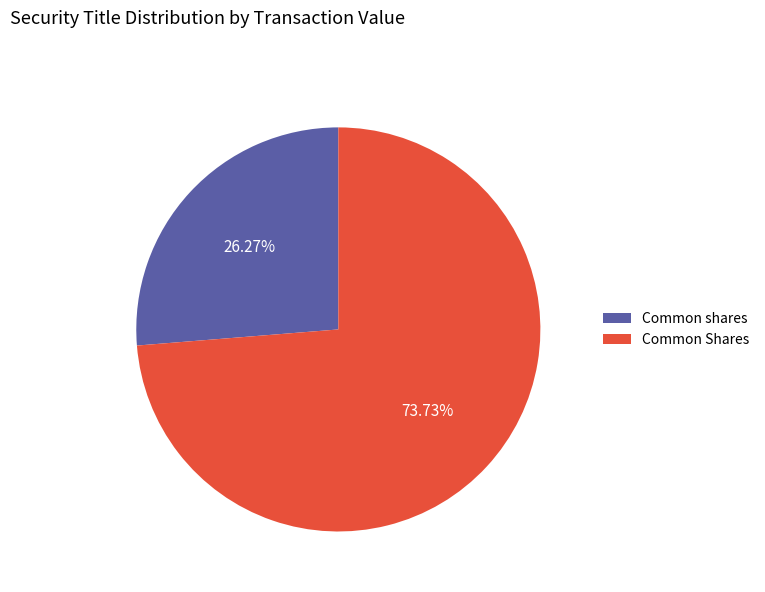

Which slice represents more than half of the pie?

Common Shares